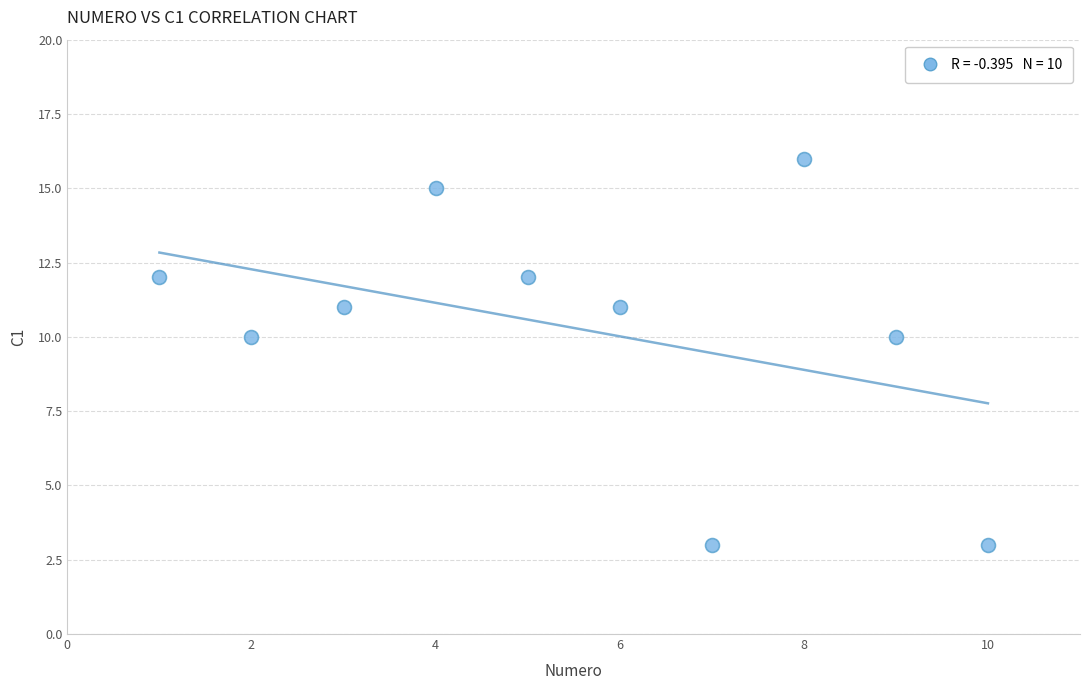

What is the range of X values (max minus min)?

9